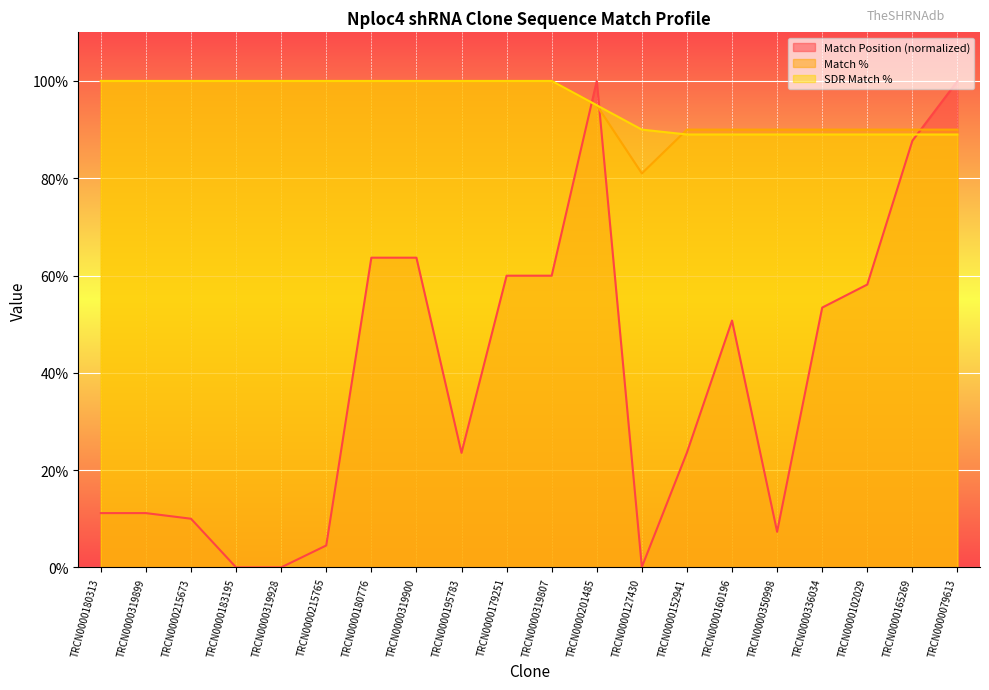

Is it true that Match Position equals 63.7 at TRCN0000319900?

True